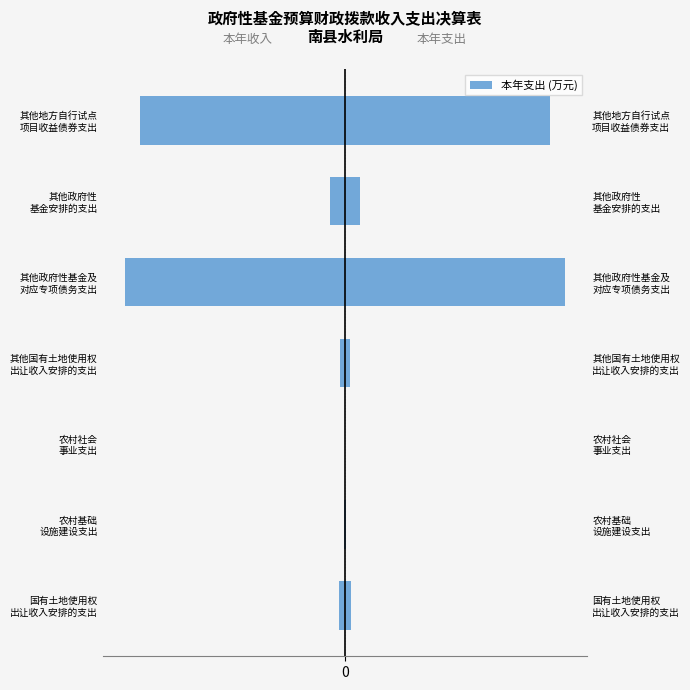

What is the lowest value of the 本年收入 series?

-23612.1